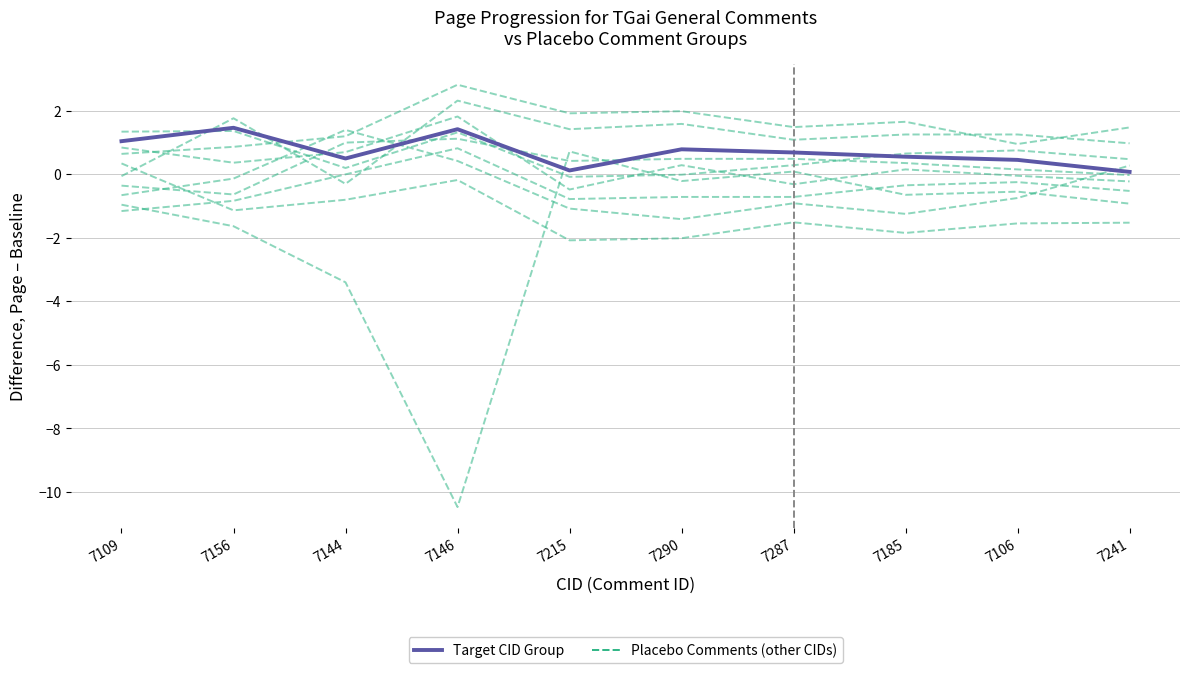

Which series has the widest spread of values?

Placebo Comments